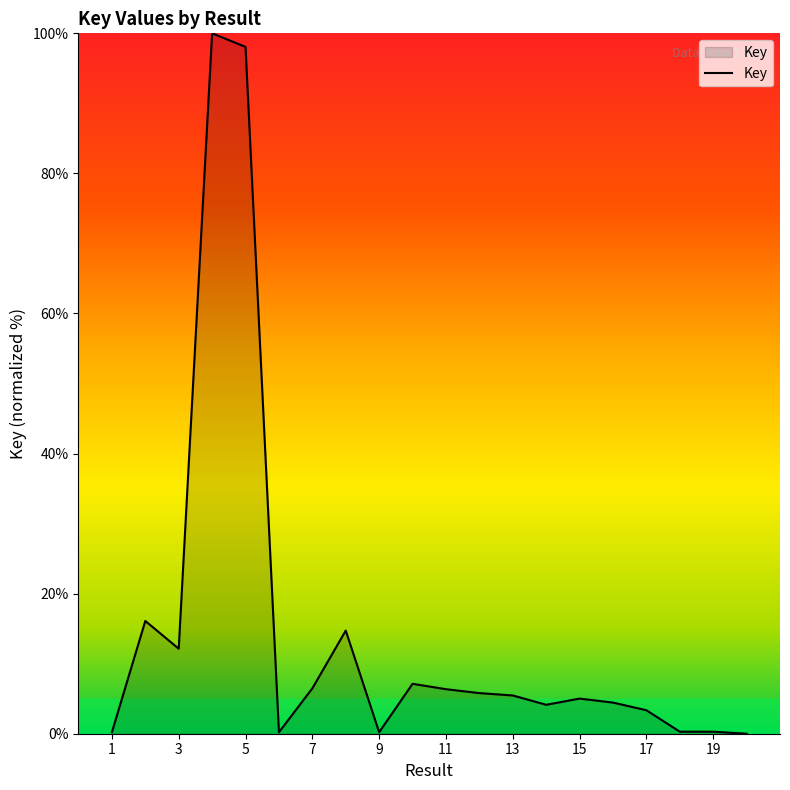

What is the greatest value displayed?

100.0